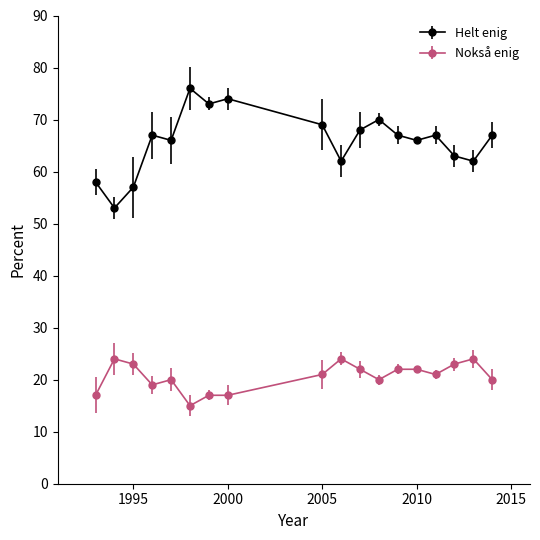

Which series has the largest range (max minus min)?

Helt enig